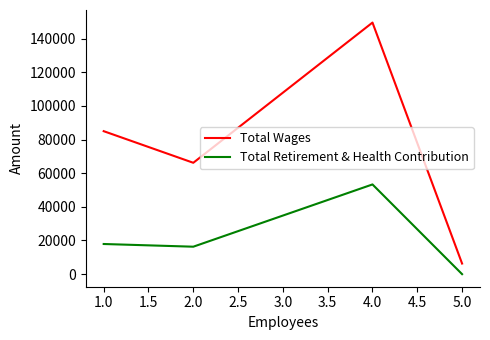

How many positive values does the Total Retirement & Health Contribution series have?

3